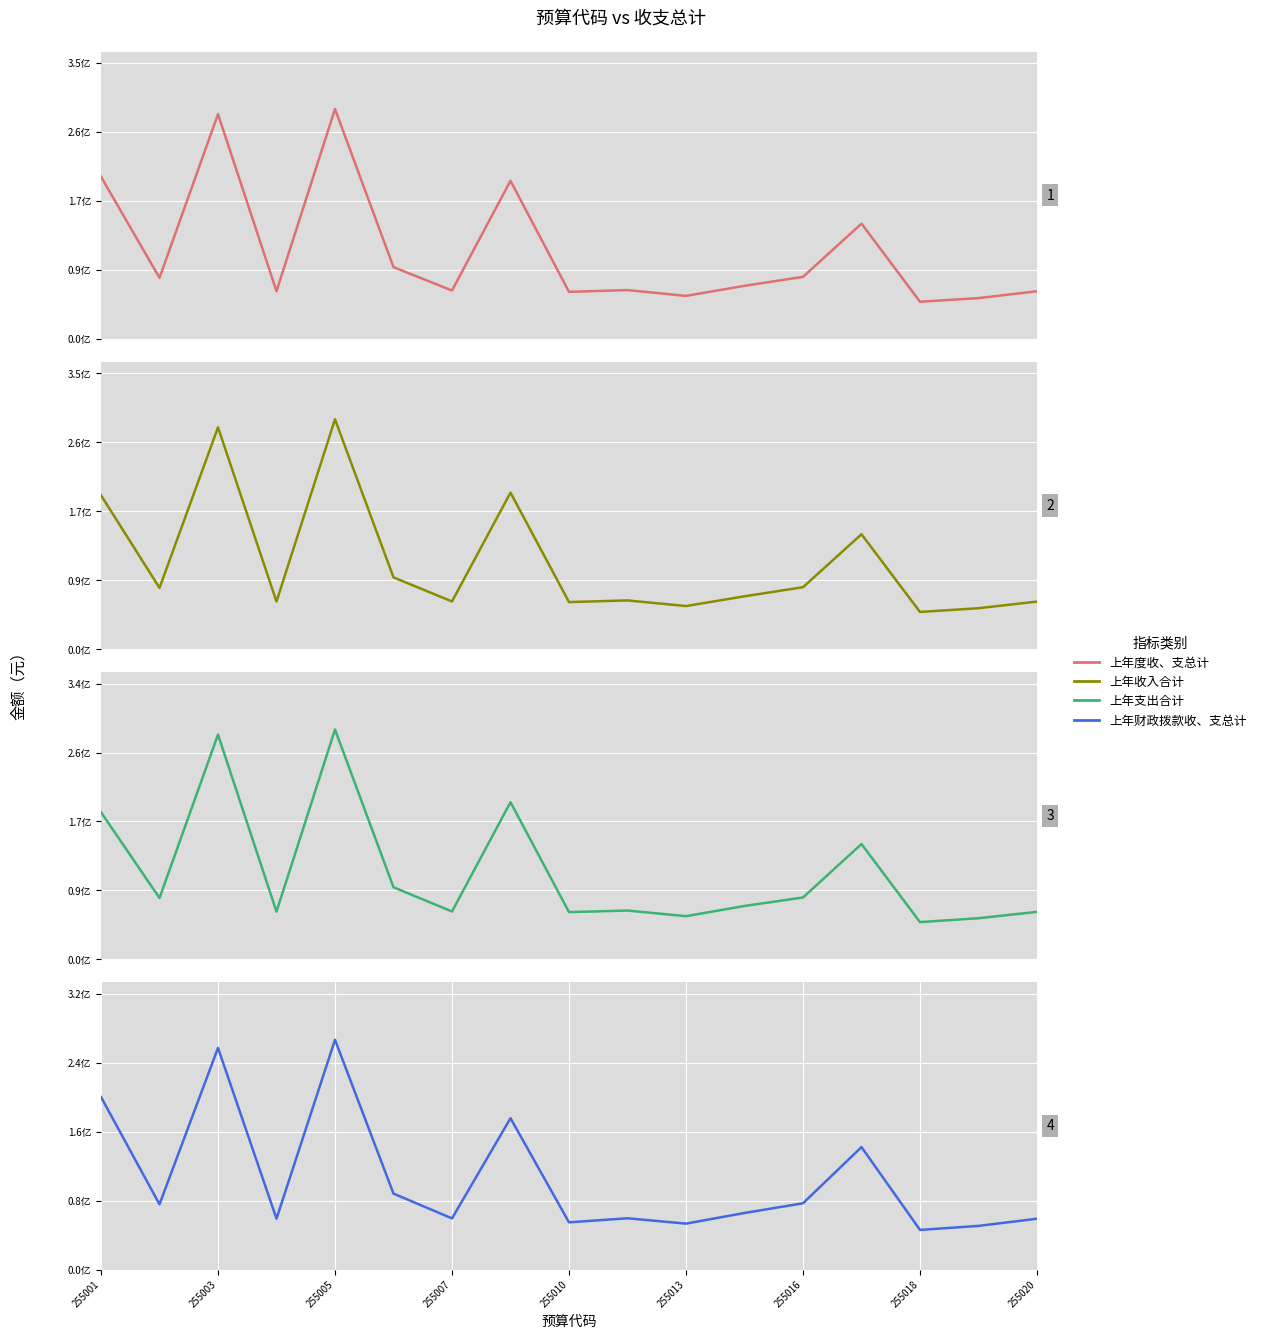

True or false: 上年度收、支总计 and 上年财政拨款收、支总计 cross at least once.

False